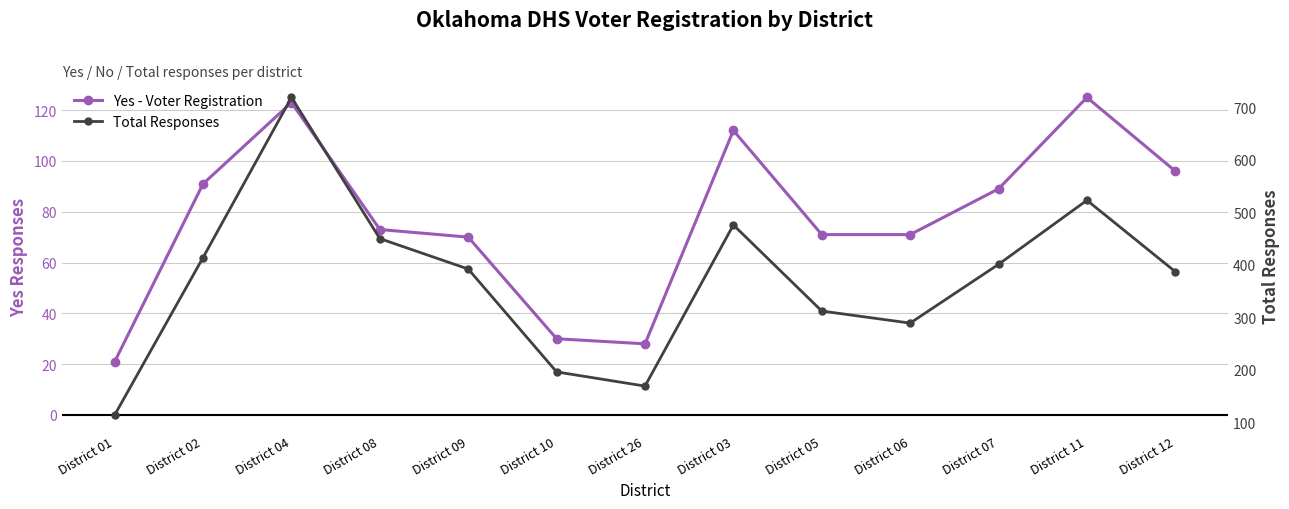

Which series has the widest spread of values?

Total Responses